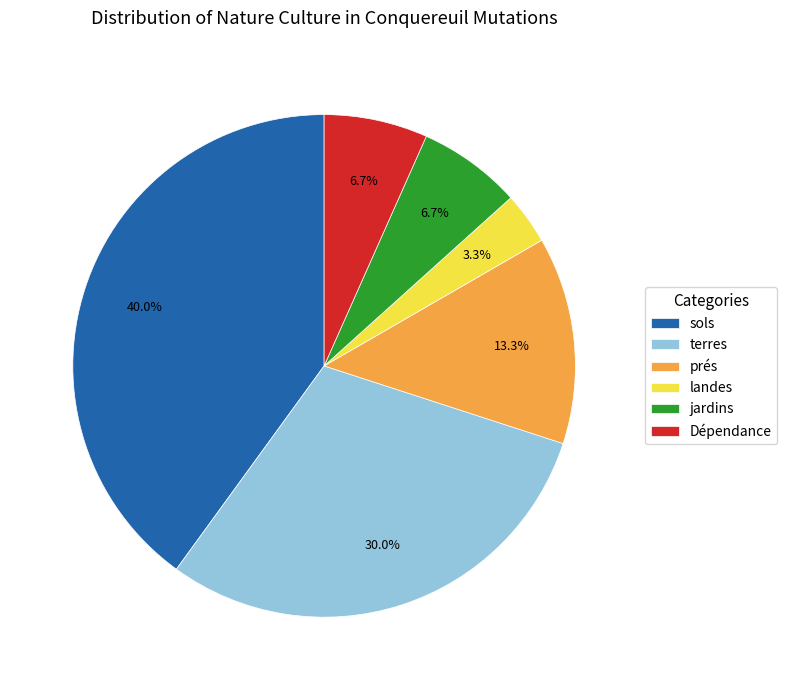

To the nearest percent, what is the difference between the prés and sols slice percentages?

27%